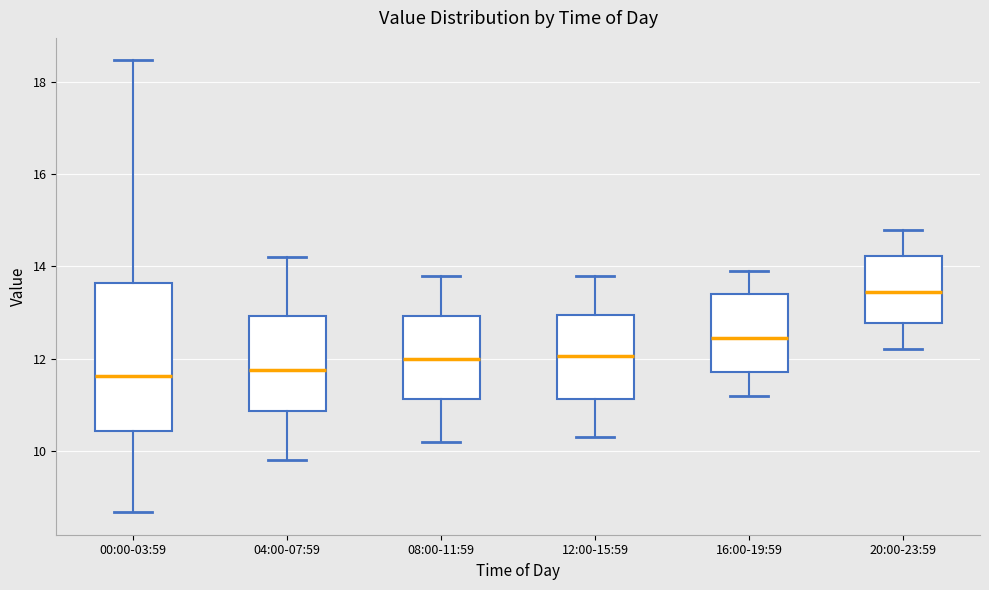

Which box is the tallest, from its lower edge to its upper edge?

00:00-03:59